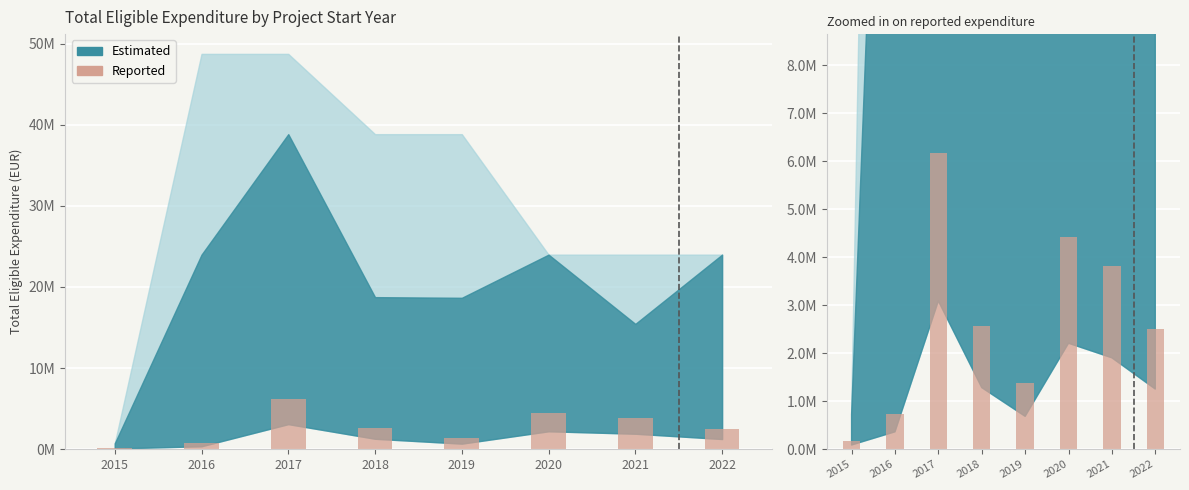

Is it true that the value at 2016 is 724087.4?

True